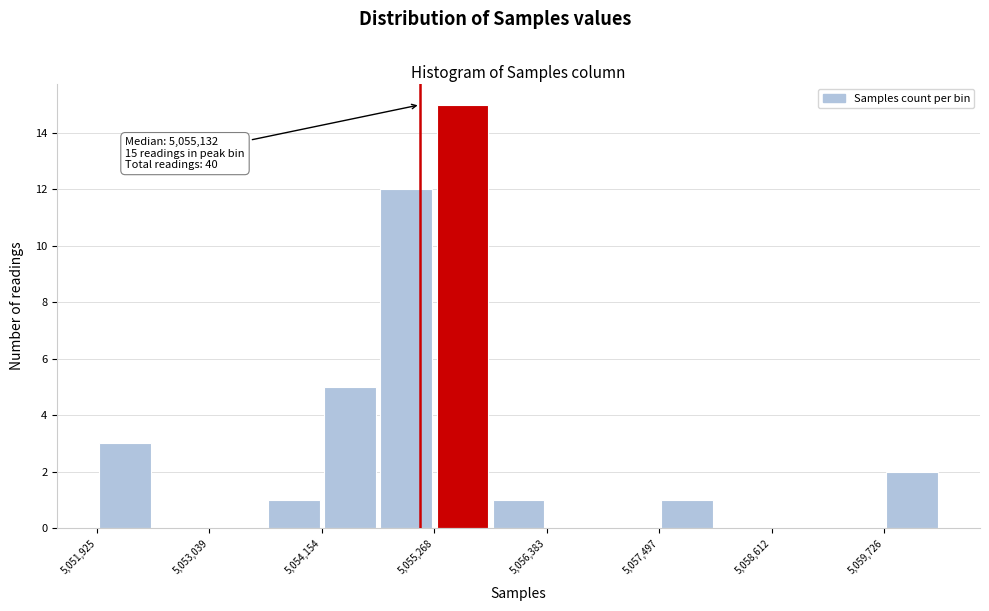

Read against the x-axis, roughly where is the centre of the tallest bar?

5055600